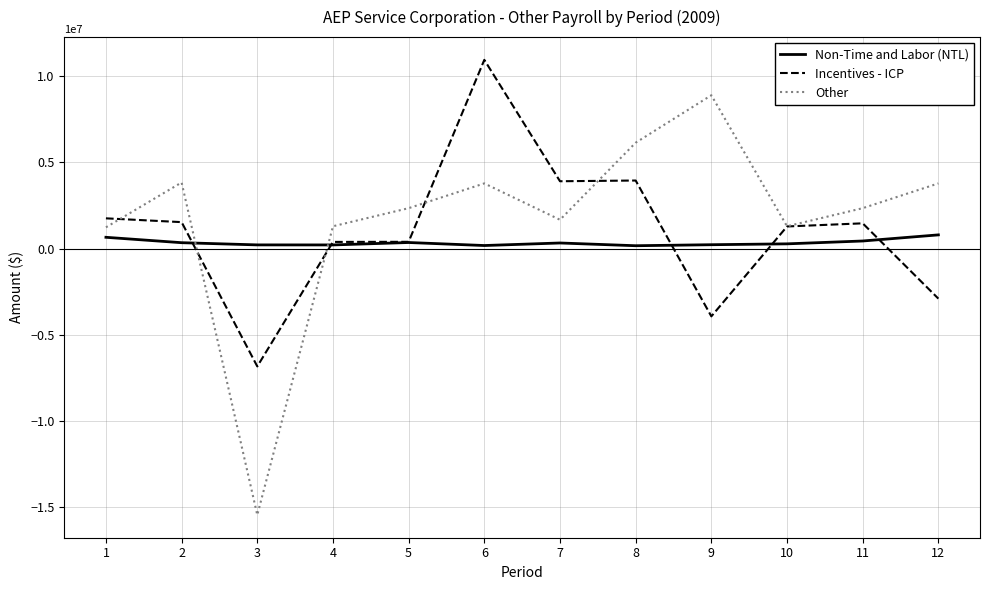

Does the chart display data point markers on the line(s)?

No